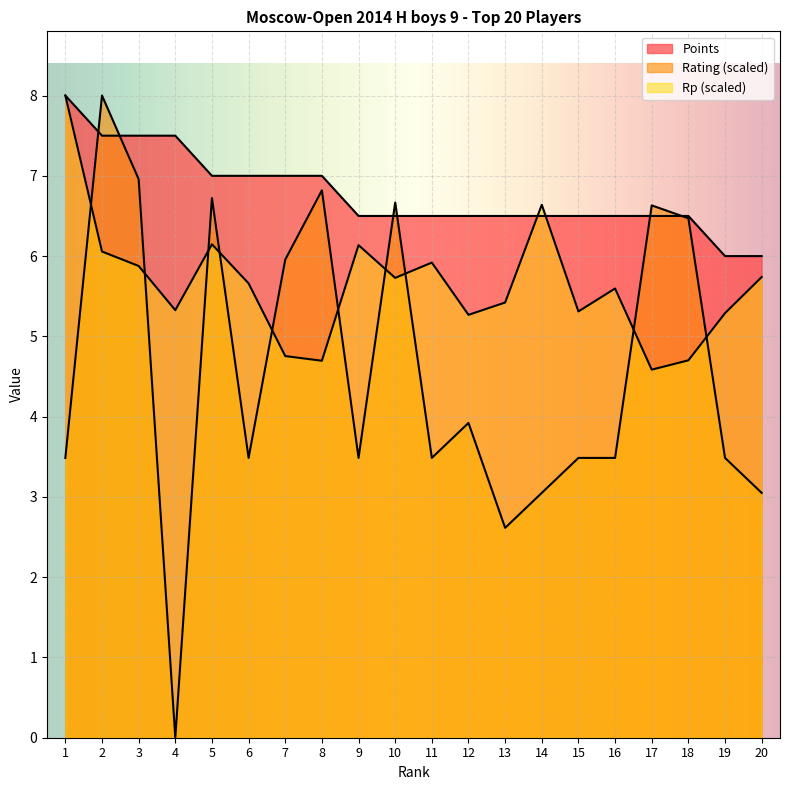

The value of Rating at 10 is 6.7. True or false?

True